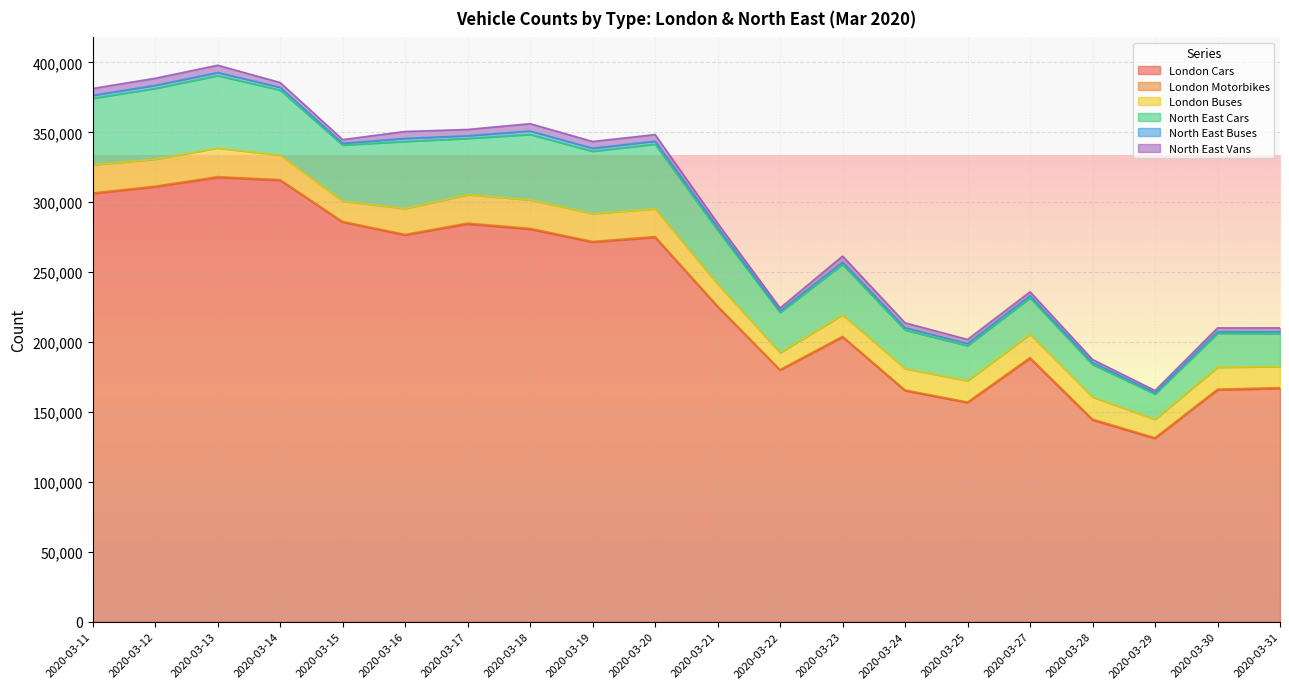

At how many categories does at least one series exceed 107947?

20